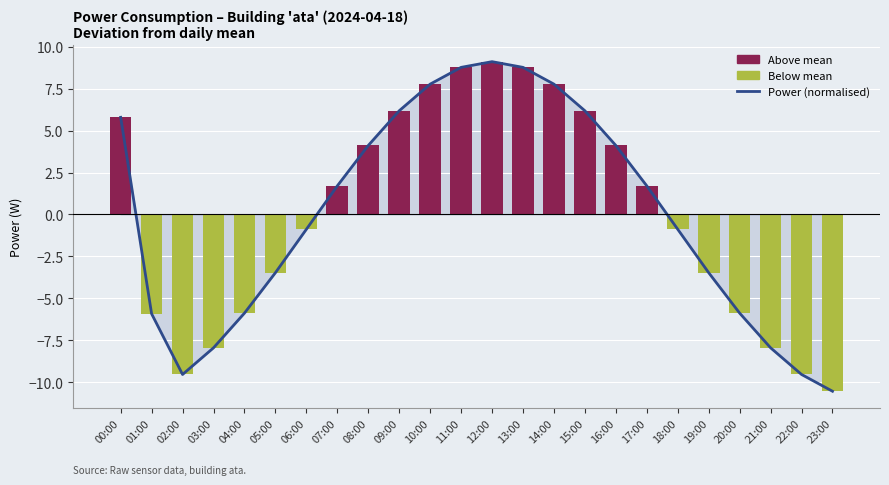

Between 04:00 and 06:00, which series saw the biggest shift?

Power (normalised)